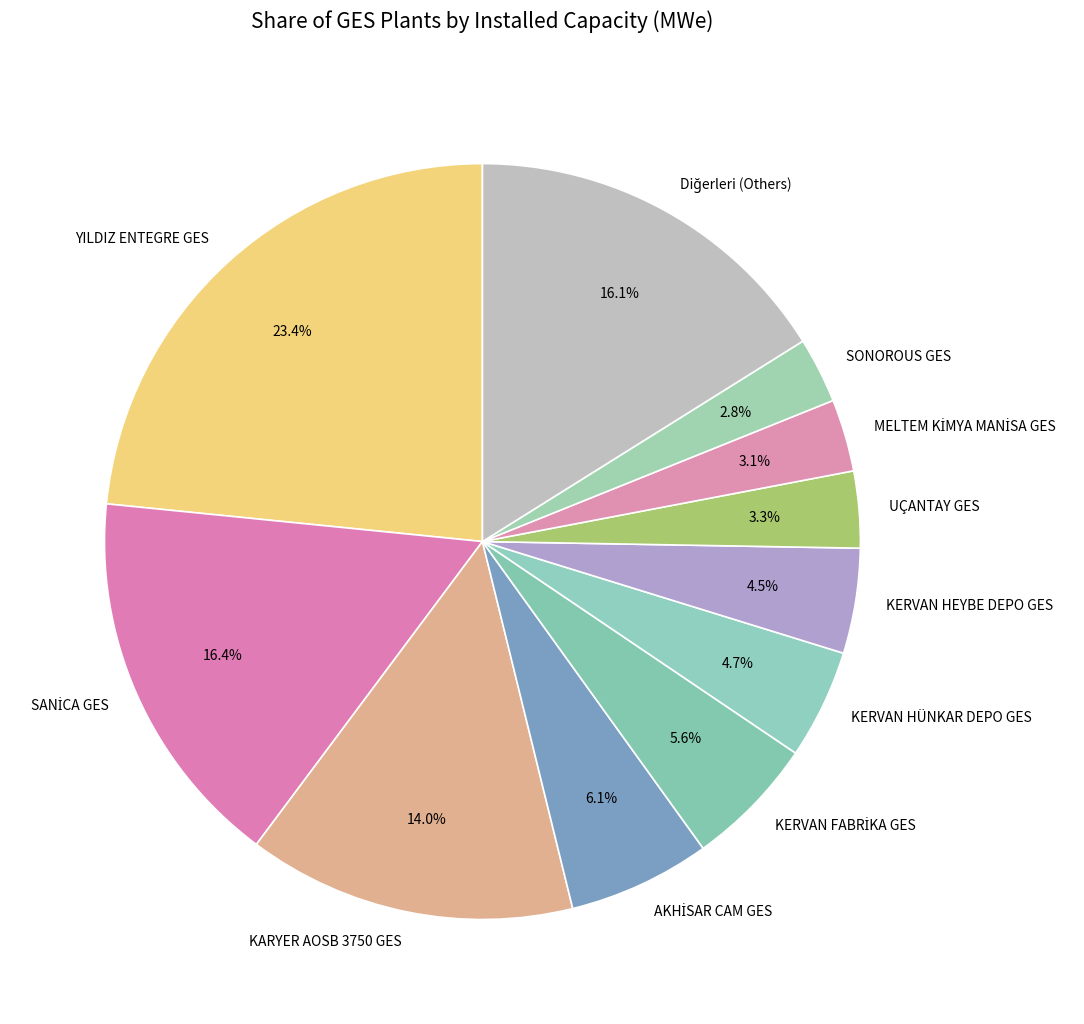

Which category has the biggest portion of the pie?

YILDIZ ENTEGRE GES